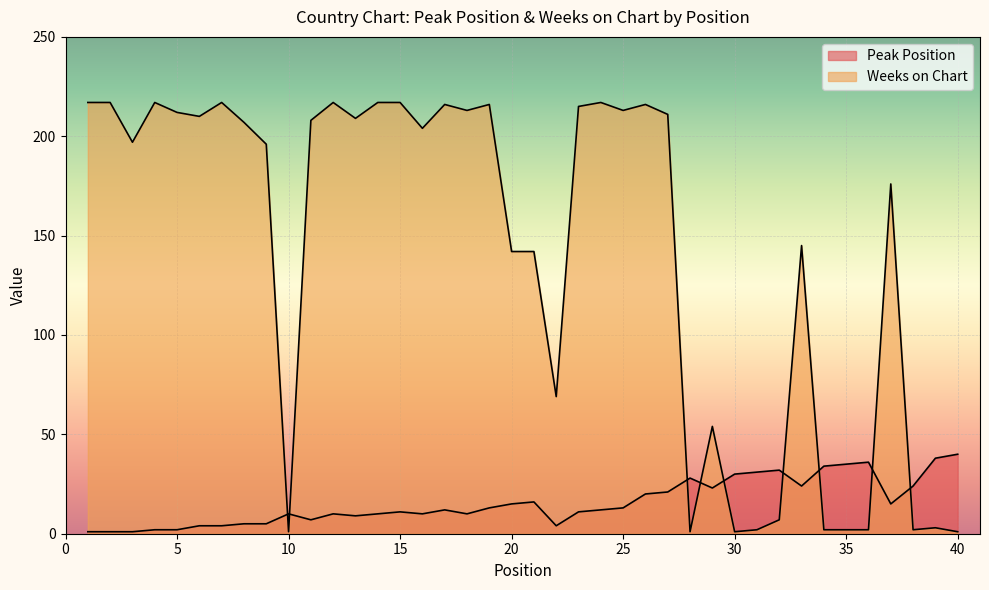

The Peak Position series shows 34 at 29. True or false?

False